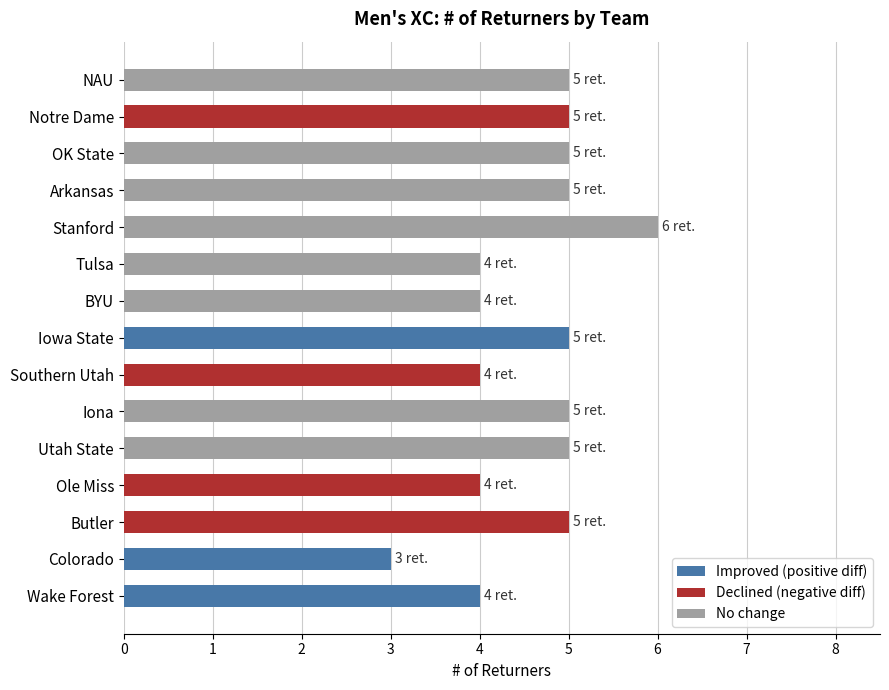

What is the approximate value at Ole Miss?

4